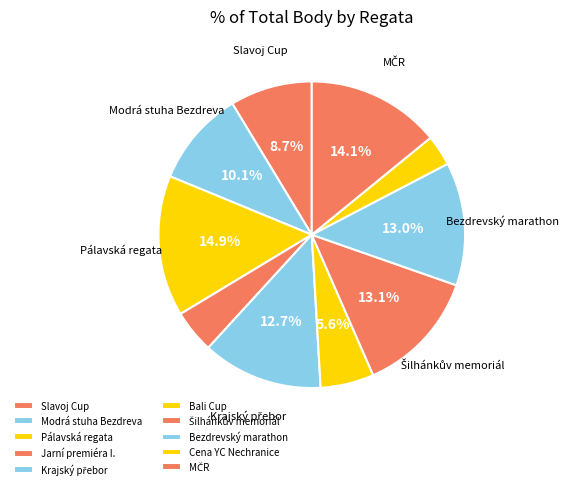

Count the number of slices in the pie.

10